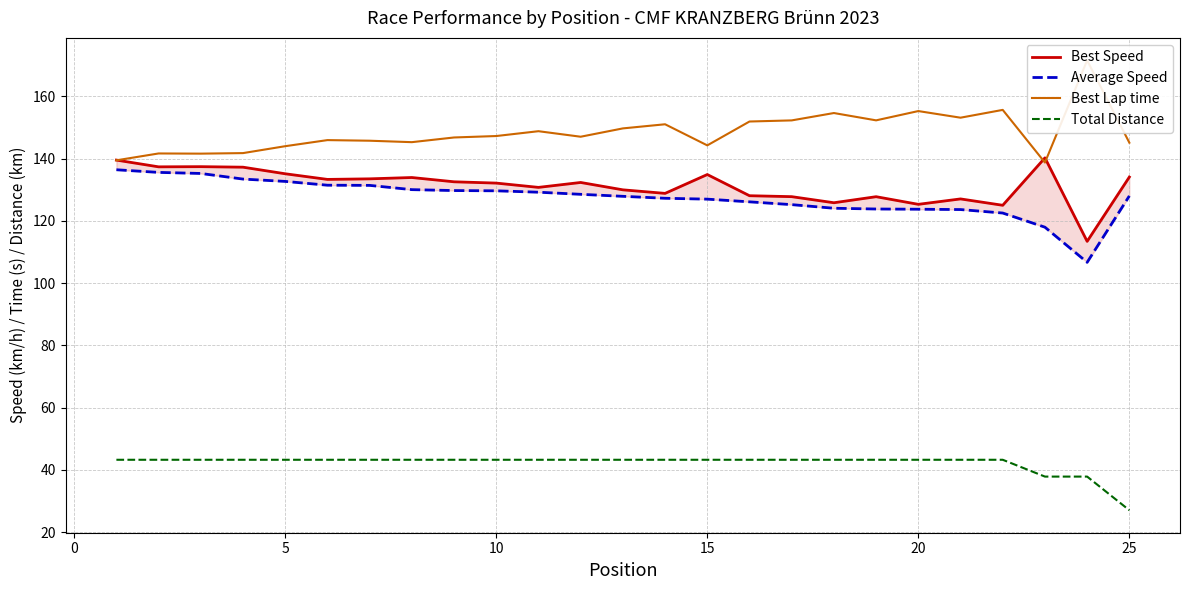

What is the difference between the maximum and minimum values in the Average Speed series?

29.7